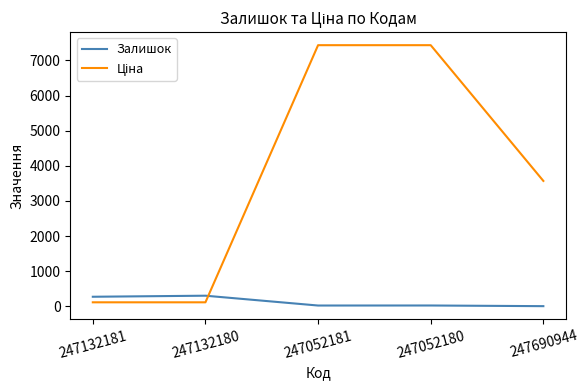

How many categories are shown in the chart?

5